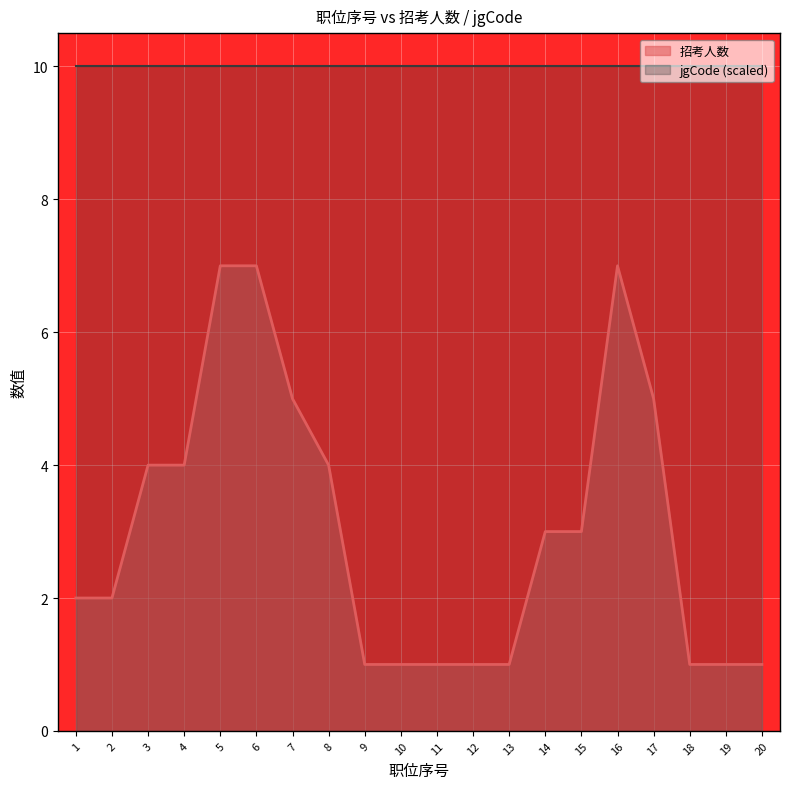

Does the chart display data point markers on the line(s)?

No